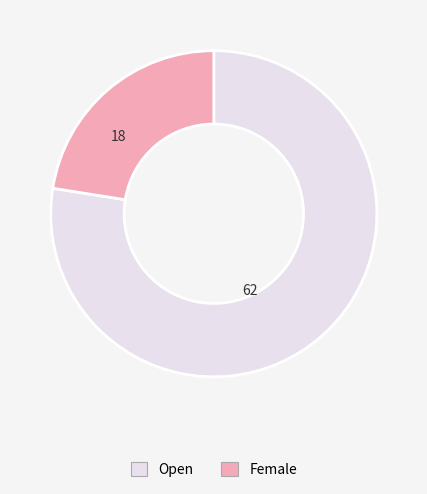

Which has a higher value, Open or Female?

Open